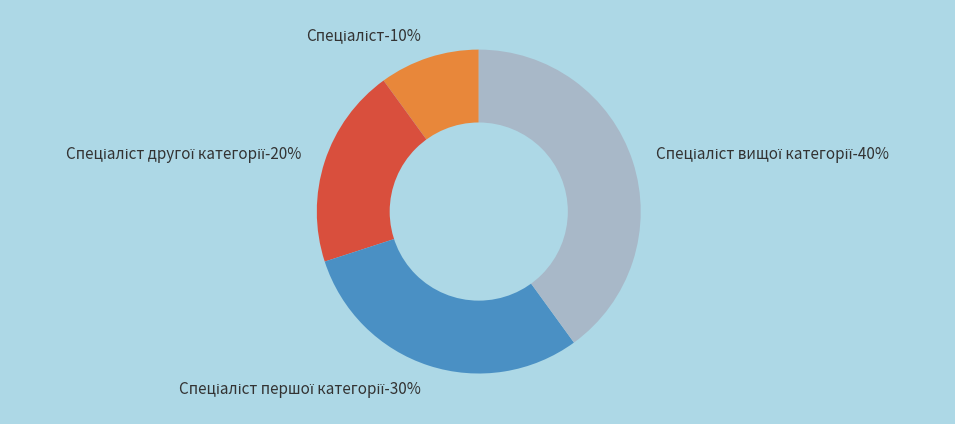

Count the number of slices in the pie.

4